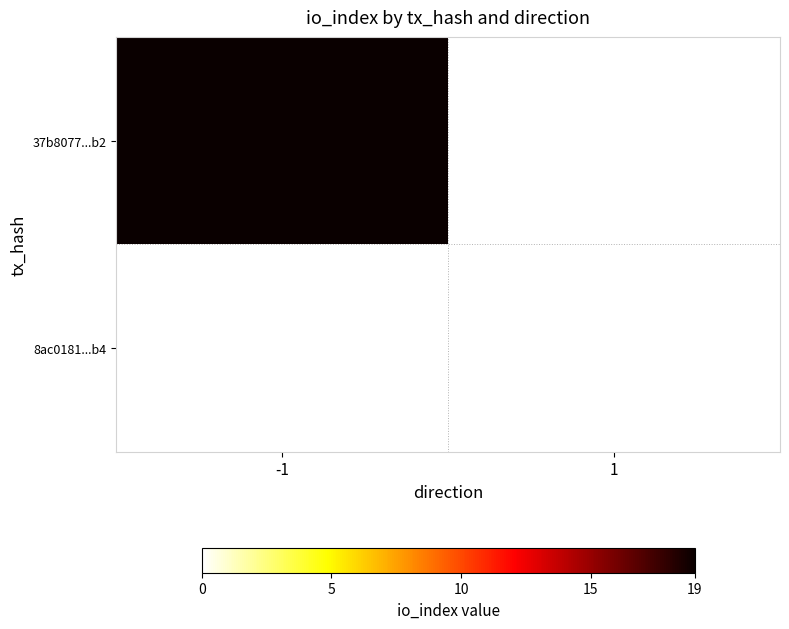

What is the sum of the 37b8077087e0583edb45add6ae3ab2e60dbf9b2 values at 1 and -1?

19